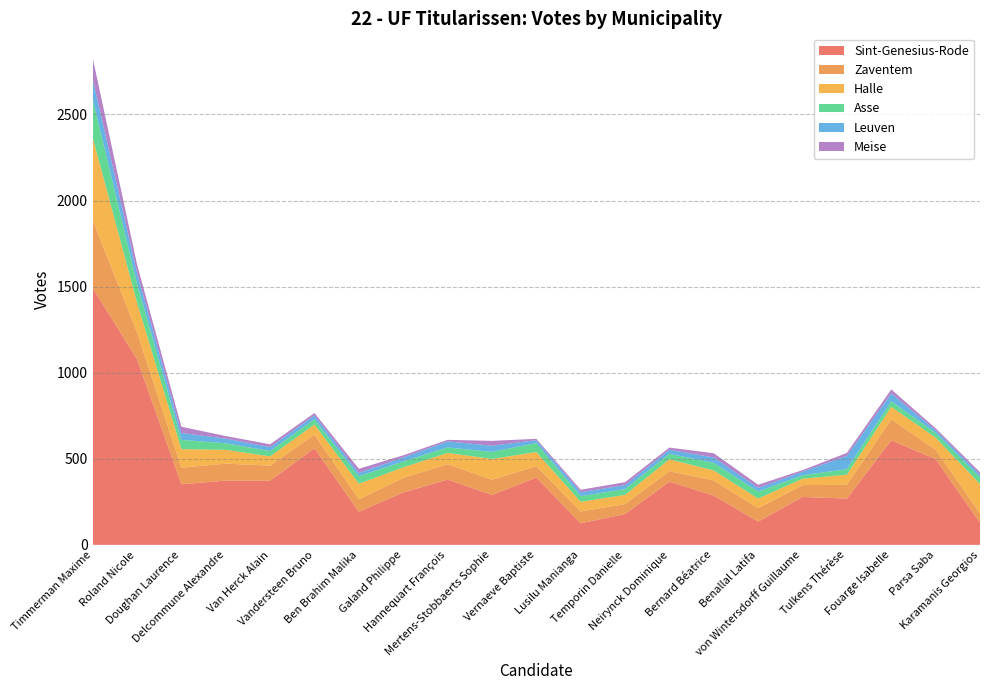

Reading left to right, list all the values displayed in this chart.

Sint-Genesius-Rode: 1493	1078	352	373	373	561	192	304	379	290	391	125	179	367	286	135	278	269	607	498	128
Zaventem: 395	157	96	99	87	79	72	85	90	88	66	69	58	61	88	78	69	80	122	55	54
Halle: 479	174	108	80	54	59	91	61	65	121	82	56	53	69	58	56	37	59	73	70	171
Asse: 224	111	54	38	31	30	44	34	32	41	52	33	34	32	44	41	20	32	32	28	39
Leuven: 117	62	40	27	23	23	19	24	35	36	17	23	23	23	32	21	21	77	46	15	16
Meise: 122	48	36	15	16	14	24	12	9	28	8	14	17	13	24	18	9	17	23	11	14